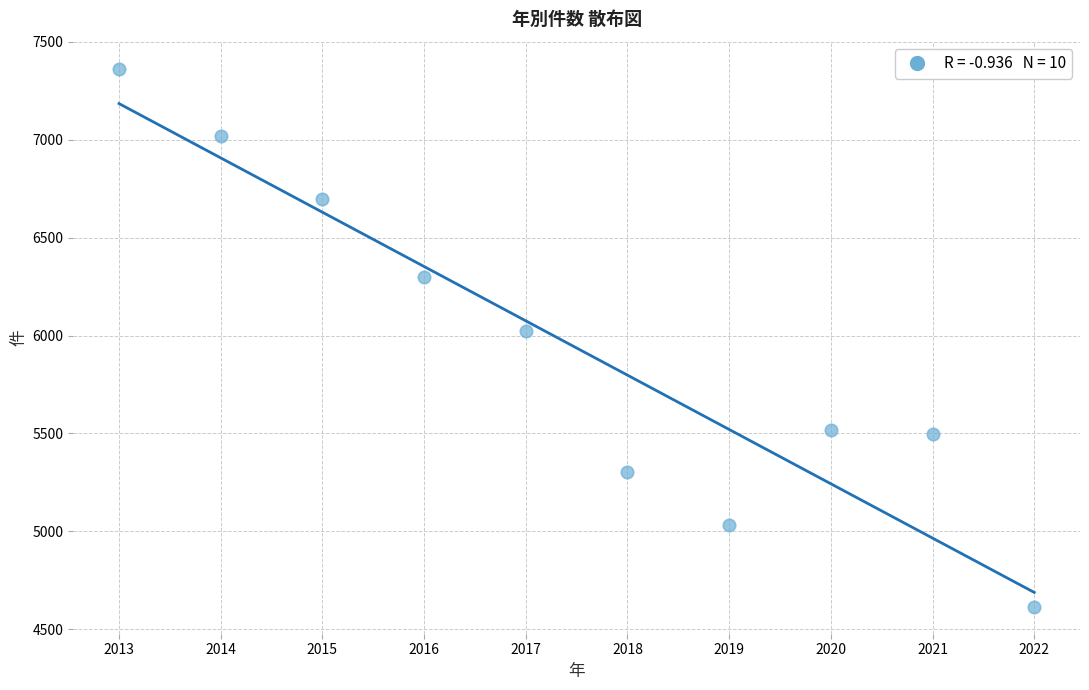

What Y value in the scatter plot is closest to 5989?

6024